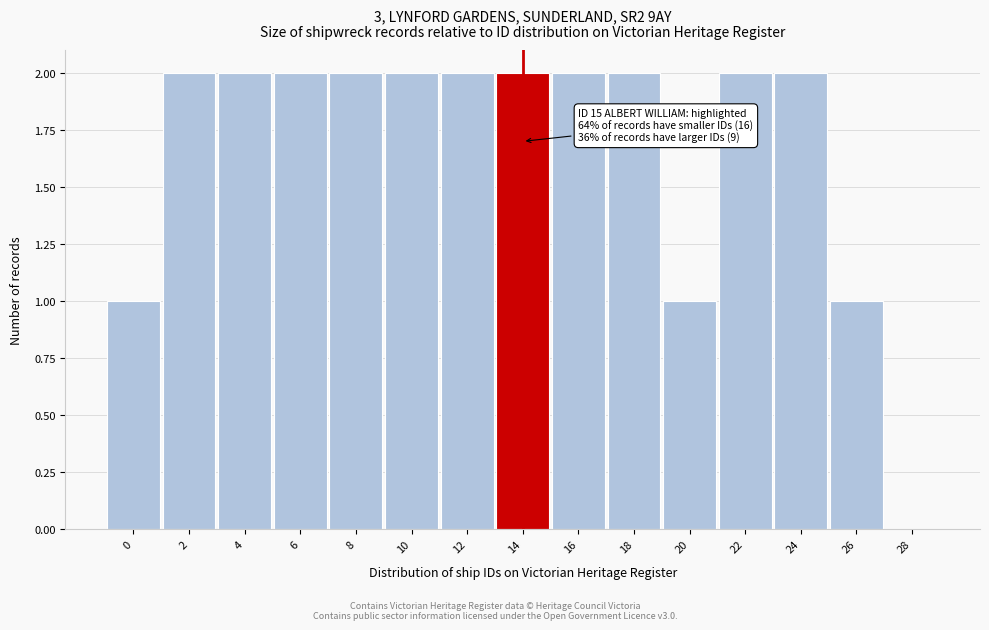

Reading right to left, transcribe all the data shown in this chart.

28=0	26=1	24=2	22=2	20=1	18=2	16=2	14=2	12=2	10=2	8=2	6=2	4=2	2=2	0=1